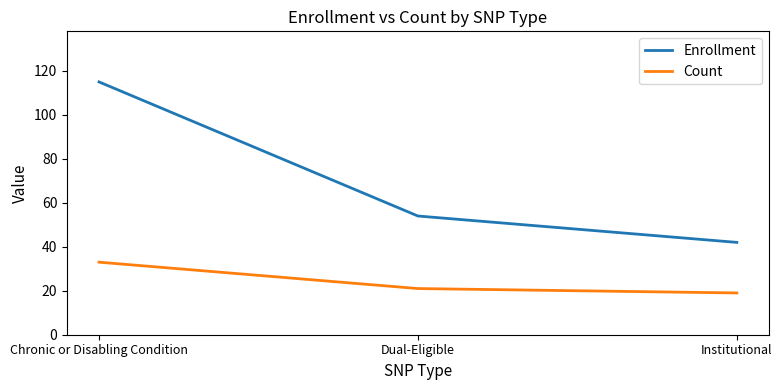

How many series are shown in this chart?

2